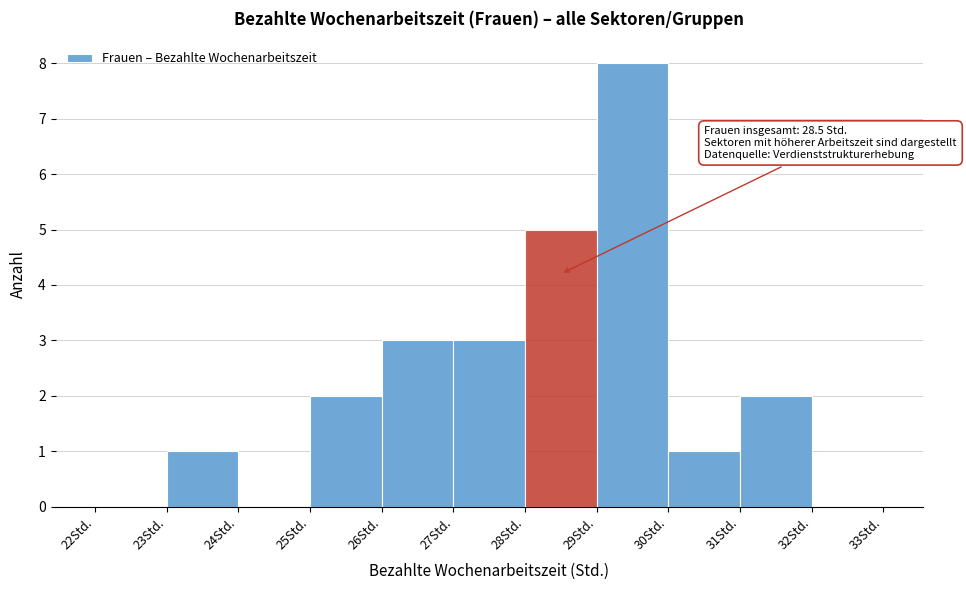

Which range on the x-axis has the tallest bar?

29 to 30